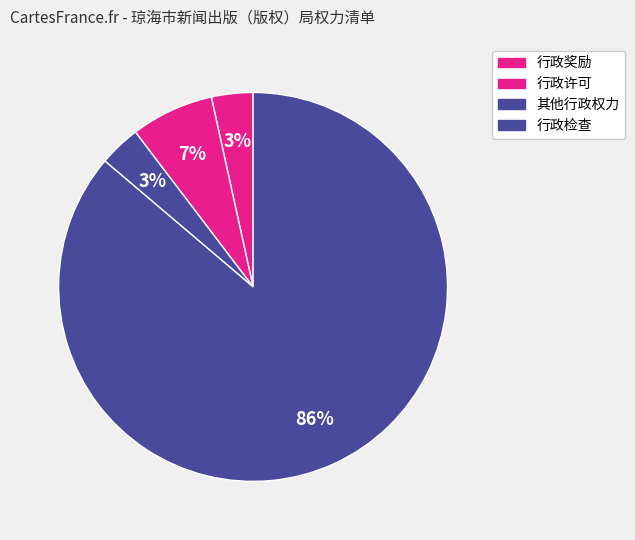

The 行政奖励 slice represents 1% of the pie. True or false?

False